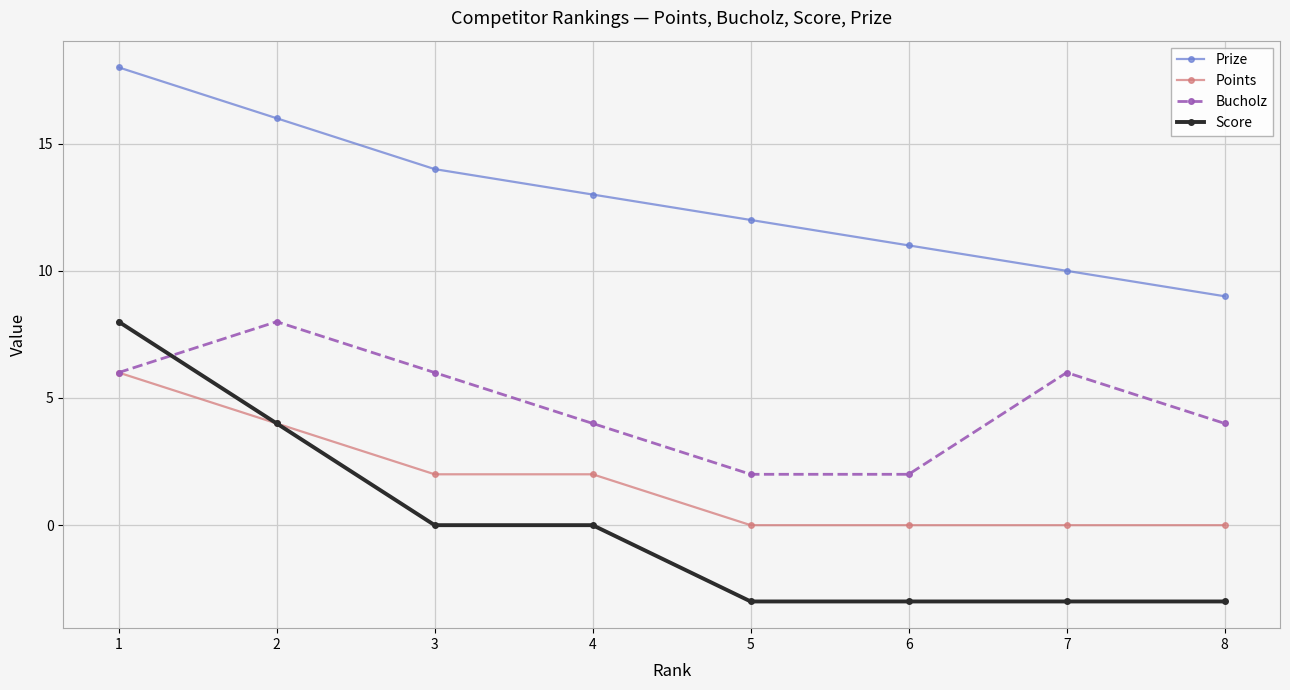

Reading left to right, transcribe all the data shown in this chart.

Prize: 18	16	14	13	12	11	10	9
Points: 6	4	2	2	0	0	0	0
Bucholz: 6	8	6	4	2	2	6	4
Score: 8	4	0	0	-3	-3	-3	-3